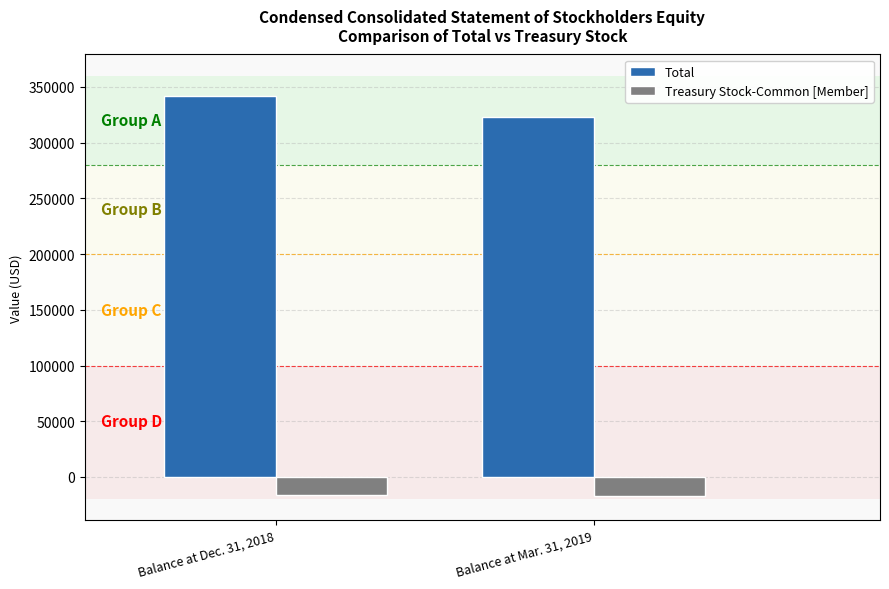

What is the sum of all Total values?

665024